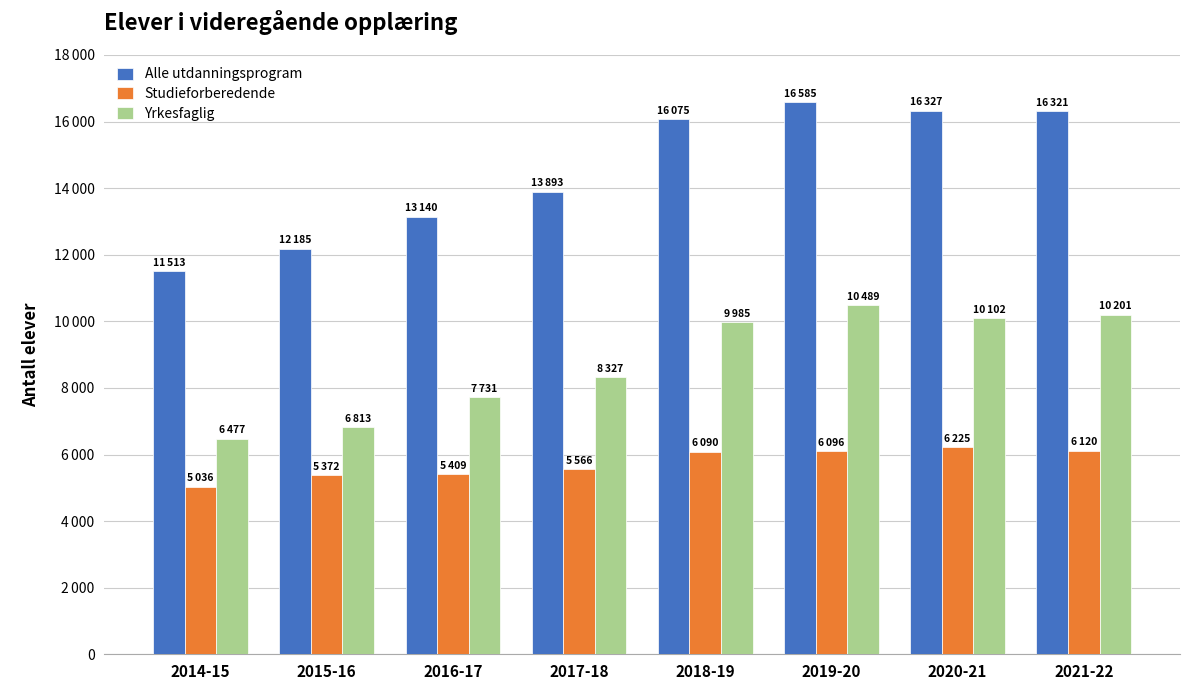

Reading left to right, extract all data points from this chart.

Alle utdanningsprogram: 11513	12185	13140	13893	16075	16585	16327	16321
Studieforberedende: 5036	5372	5409	5566	6090	6096	6225	6120
Yrkesfaglig: 6477	6813	7731	8327	9985	10489	10102	10201